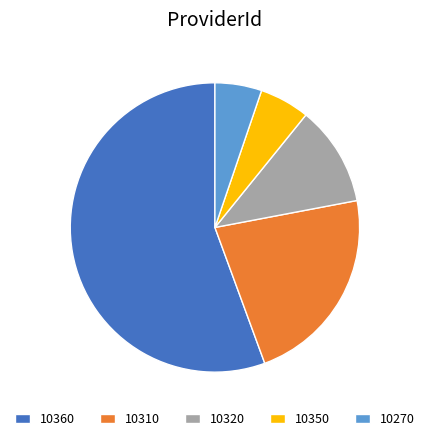

Combined, do 10320 and 10270 account for over 50%?

No